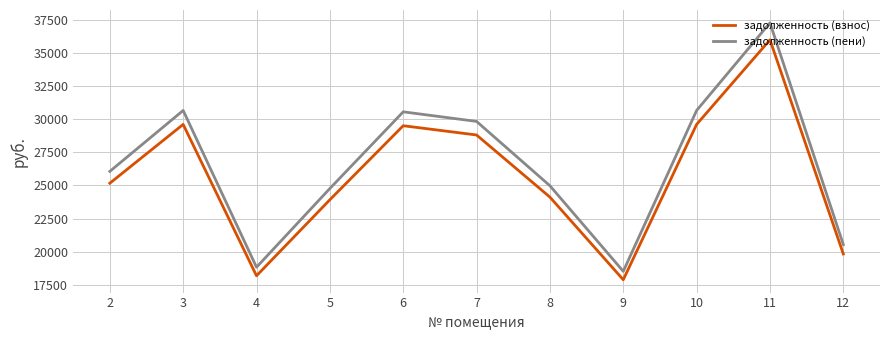

At 2, list the series in order from smallest to largest.

задолженность (взнос), задолженность (пени)